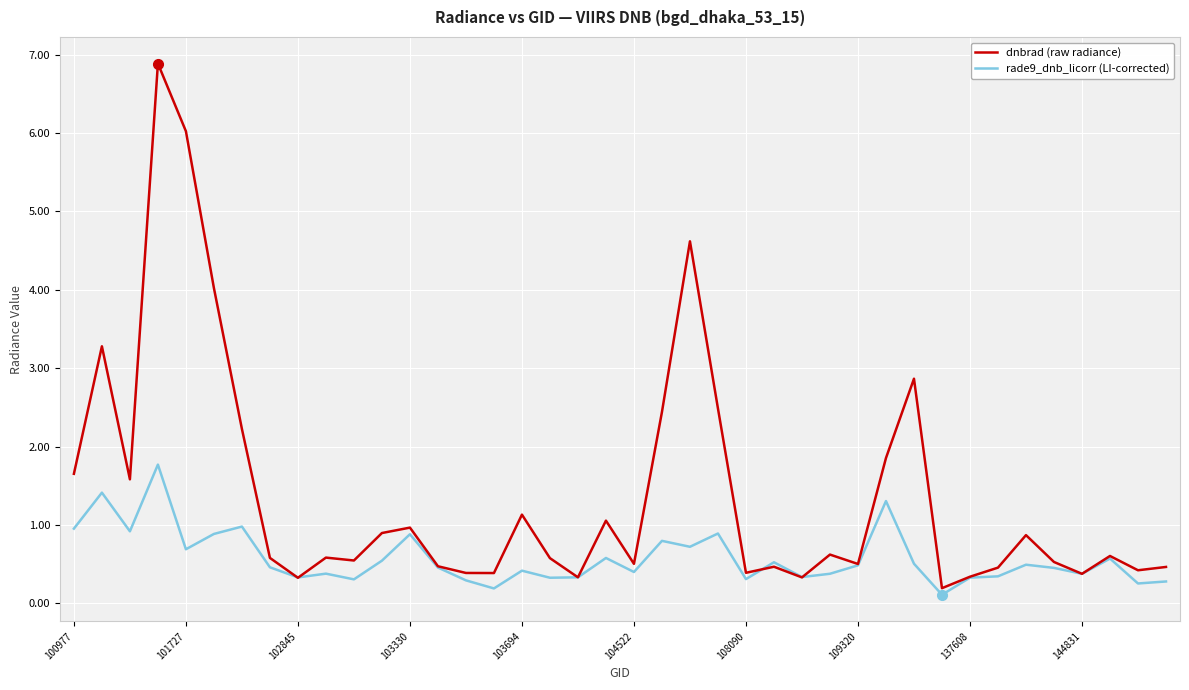

Which series has the largest range (max minus min)?

dnbrad (raw radiance)